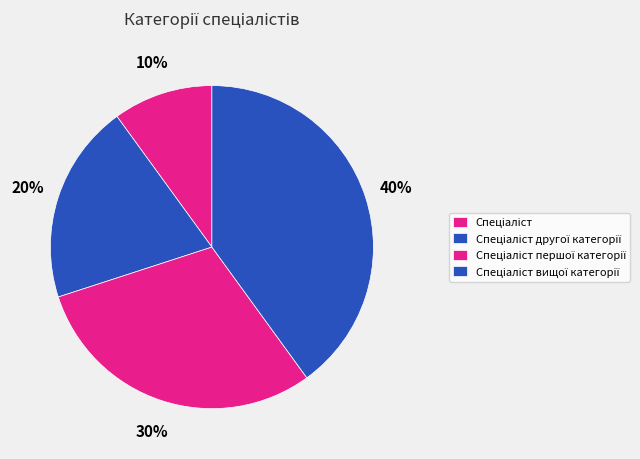

Is the sum of Спеціаліст першої категорії and Спеціаліст greater than half?

No